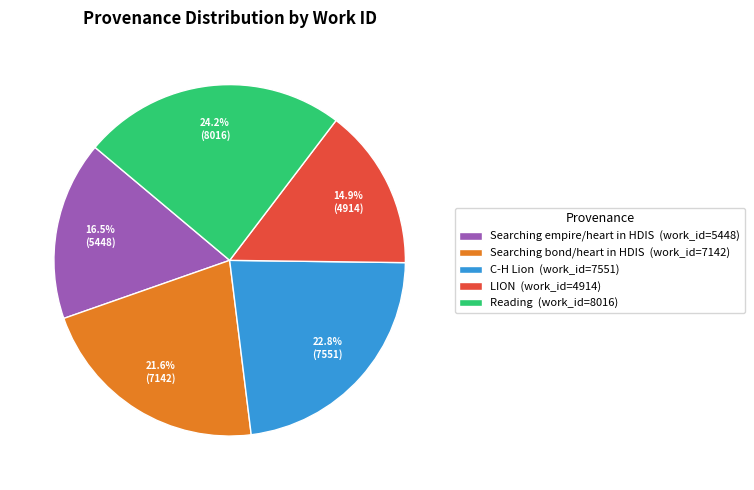

How much of the chart is everything except Searching bond/heart in HDIS?

78.4%